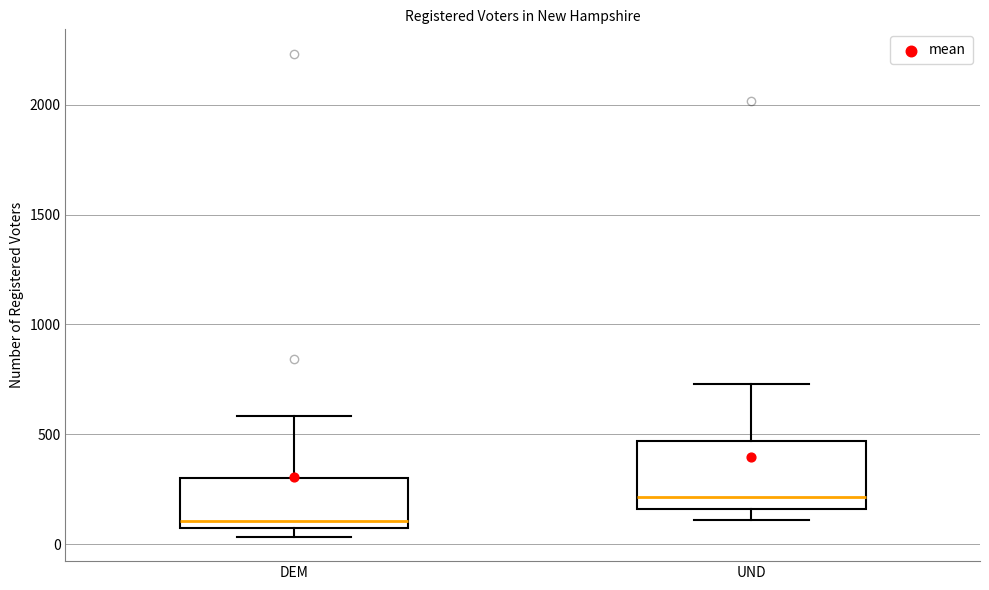

Where is the lower edge of the box for UND on the y-axis? The values are not printed on the chart, so give them approximately, as read against the axis.

150